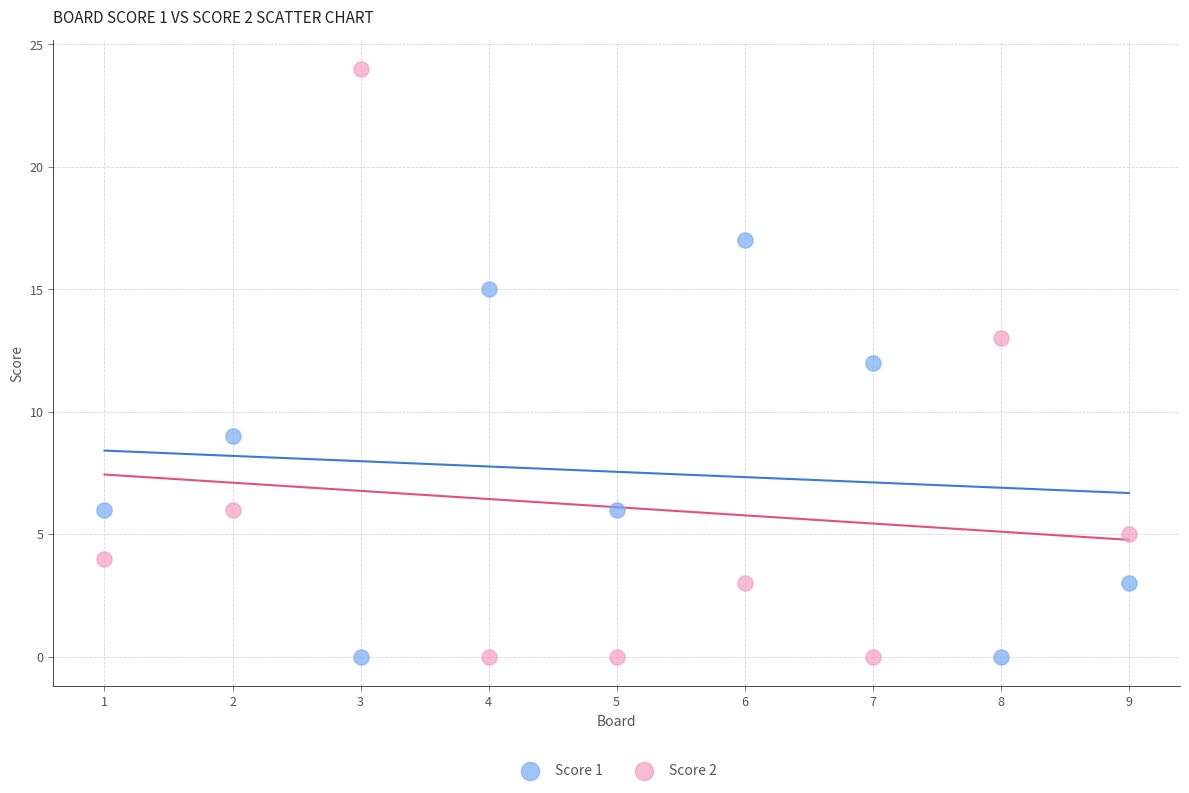

Across all data points, what is the range of X values (max minus min)?

8